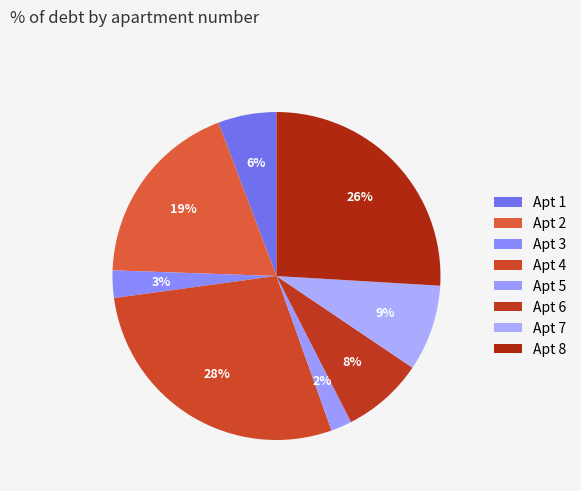

How many slices are in this pie chart?

8